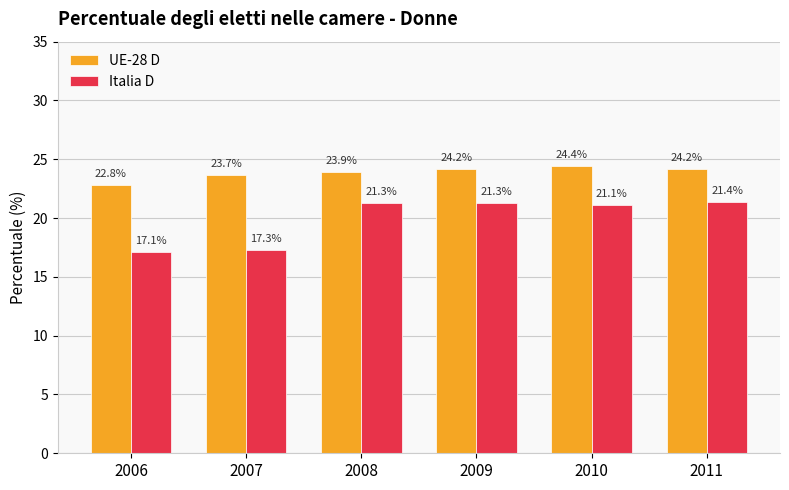

What value does the Italia D series have at 2006?

17.1